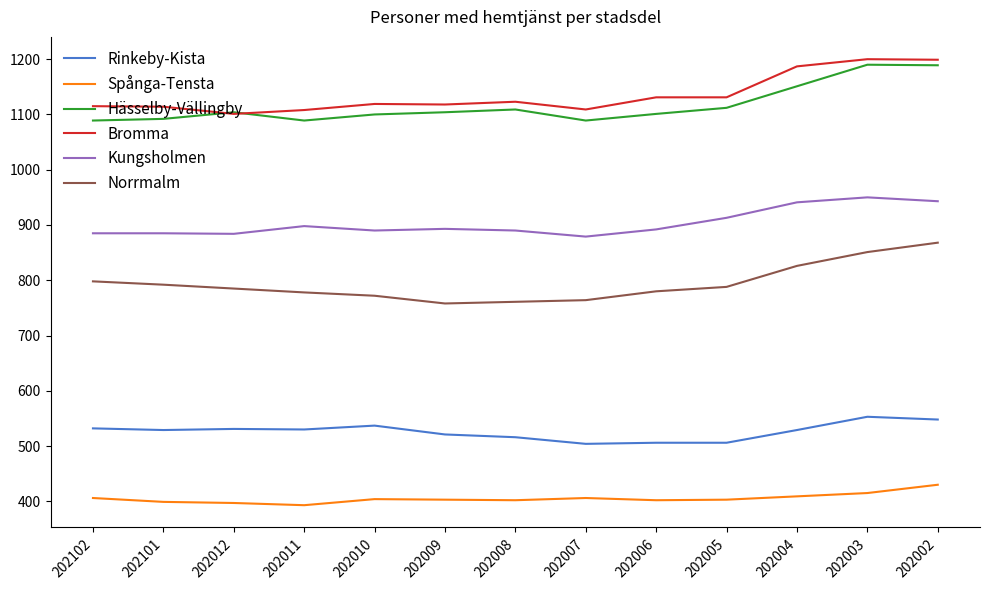

What is the difference between the maximum and second lowest values in the Kungsholmen series?

66